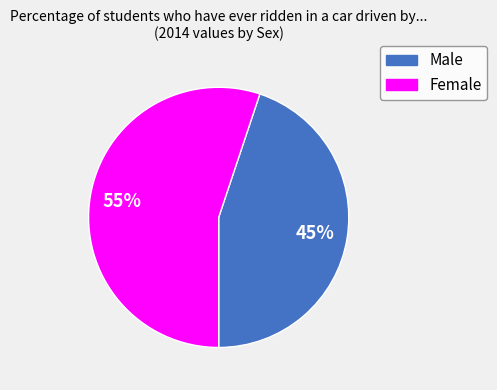

Is it true that Female is 55% of the pie?

True